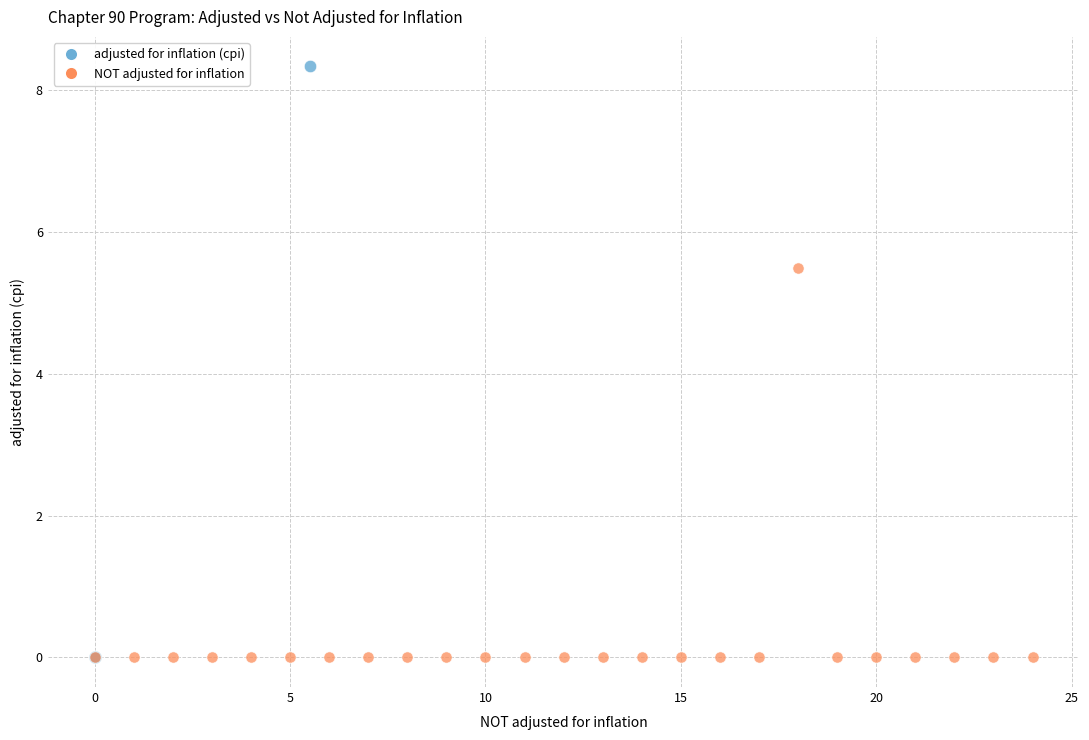

Which series contains the highest Y value?

adjusted for inflation (cpi)